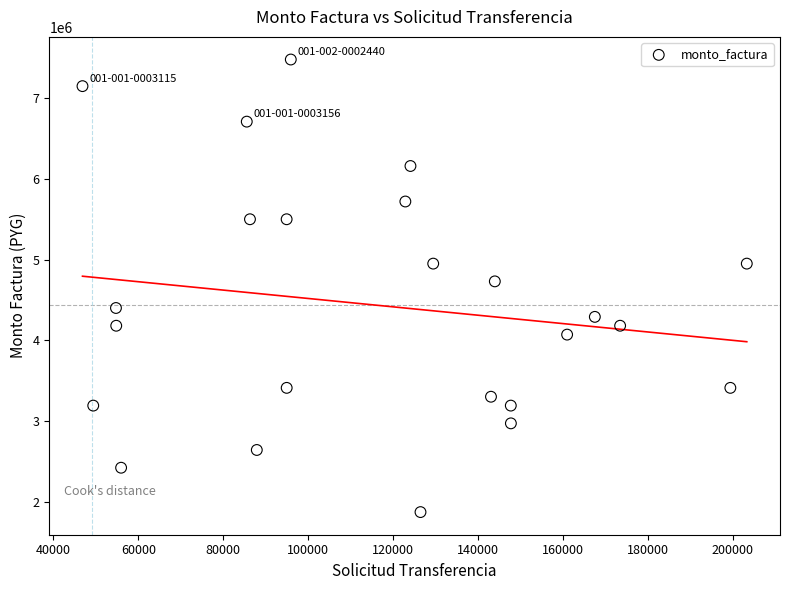

What is the range of Y values (max minus min)?

5610000